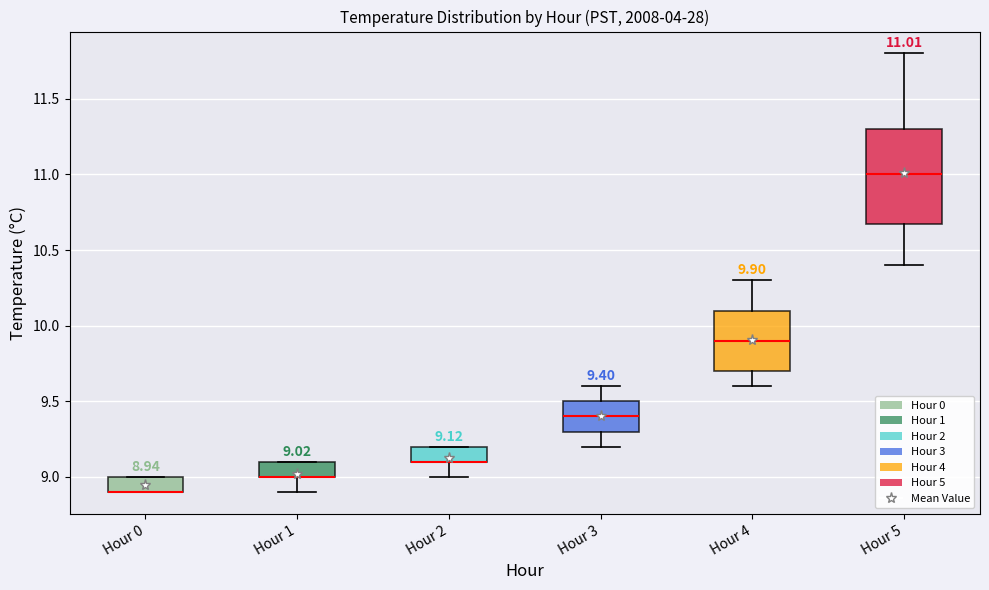

Which box is the tallest, from its lower edge to its upper edge?

Hour 5